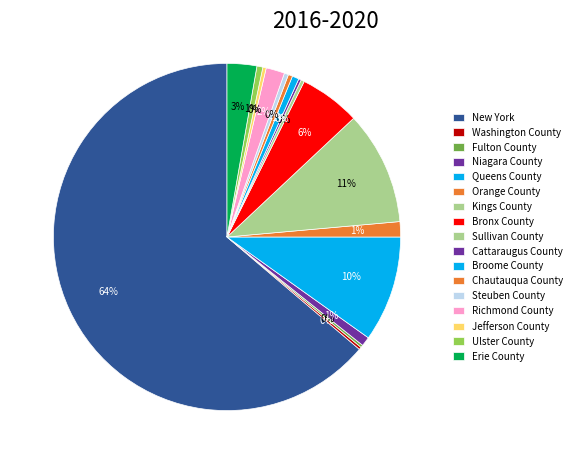

Rank the categories by value from lowest to highest.

Washington County, Fulton County, Cattaraugus County, Sullivan County, Jefferson County, Chautauqua County, Steuben County, Ulster County, Broome County, Niagara County, Orange County, Richmond County, Erie County, Bronx County, Queens County, Kings County, New York